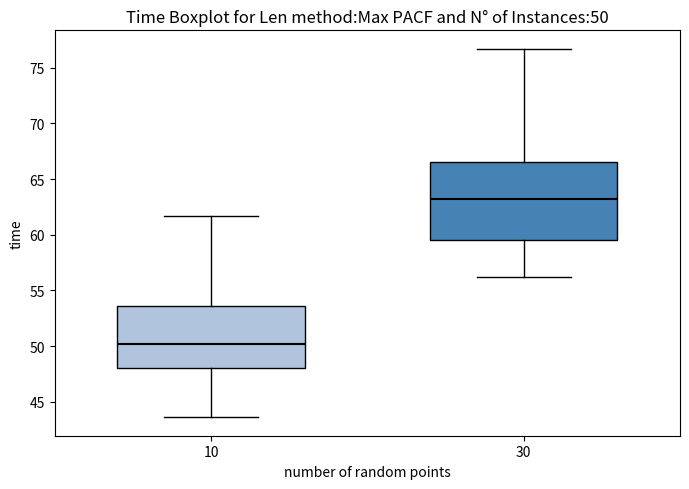

Which box has the lowest median line?

10